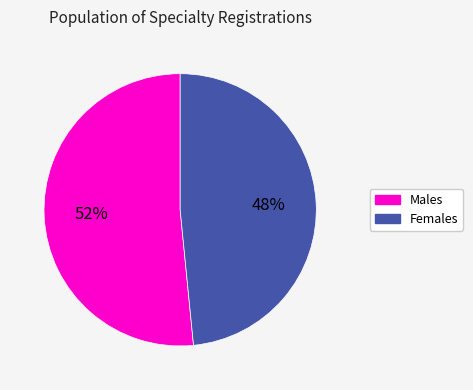

To the nearest percent, what is the average slice percentage?

50%